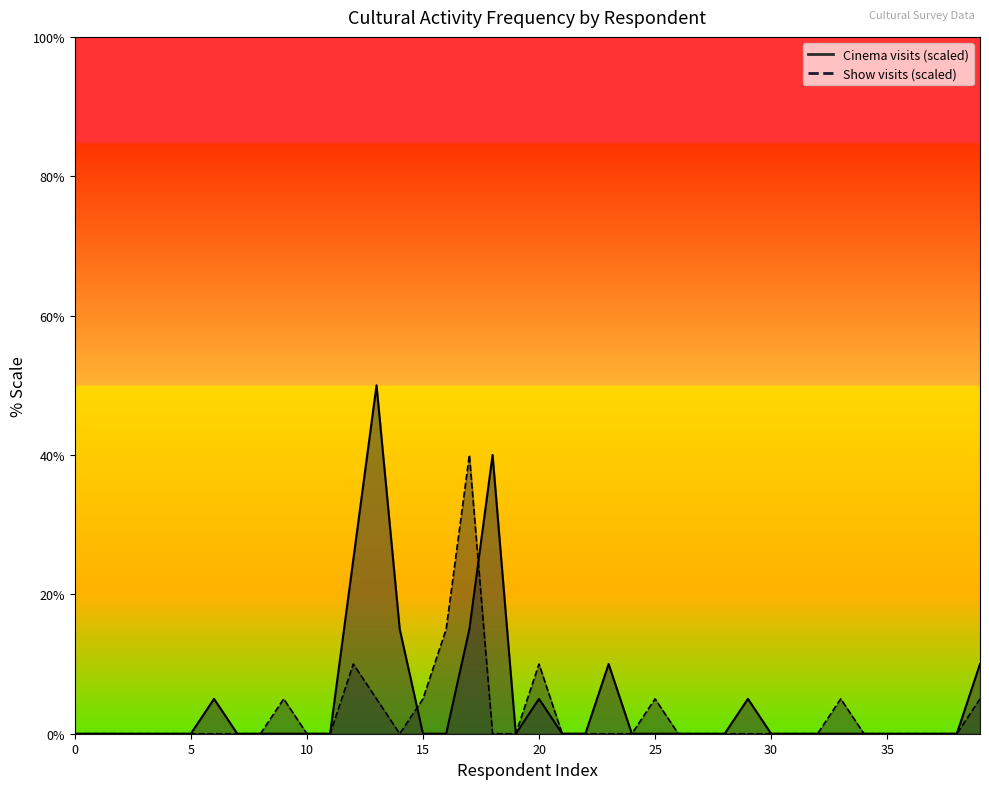

What is the approximate value of Cinema visits at 13?

25